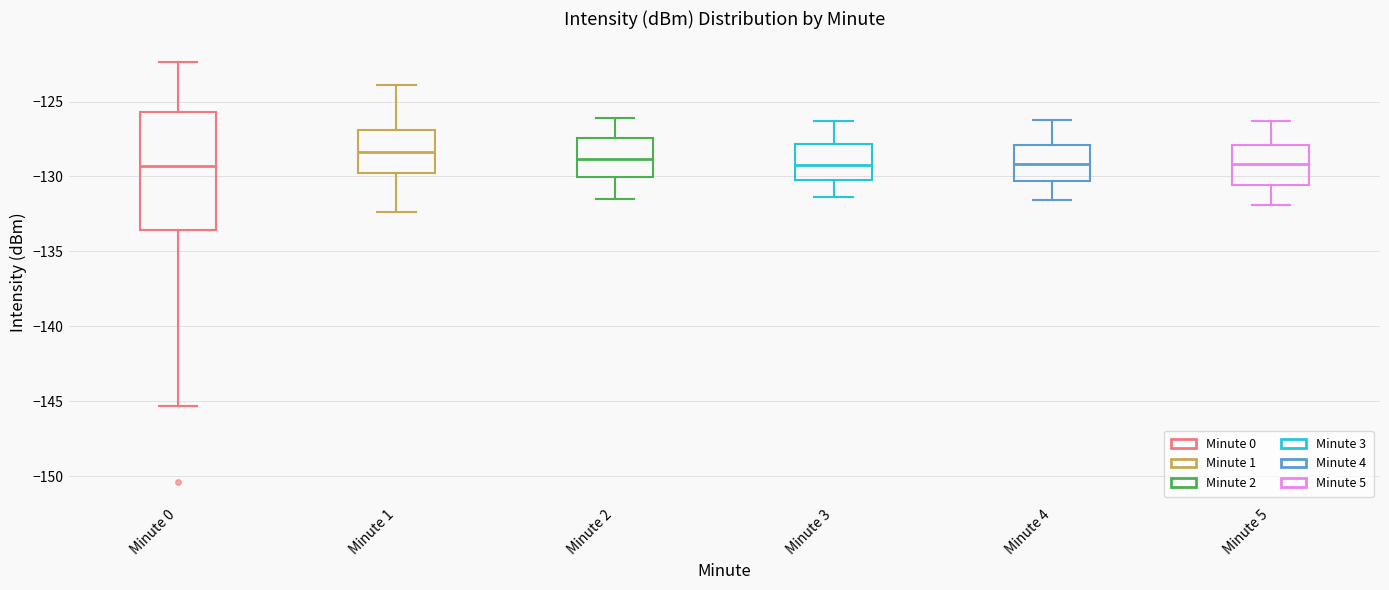

Comparing the boxes themselves (not the whiskers), which one is the tallest?

Minute 0